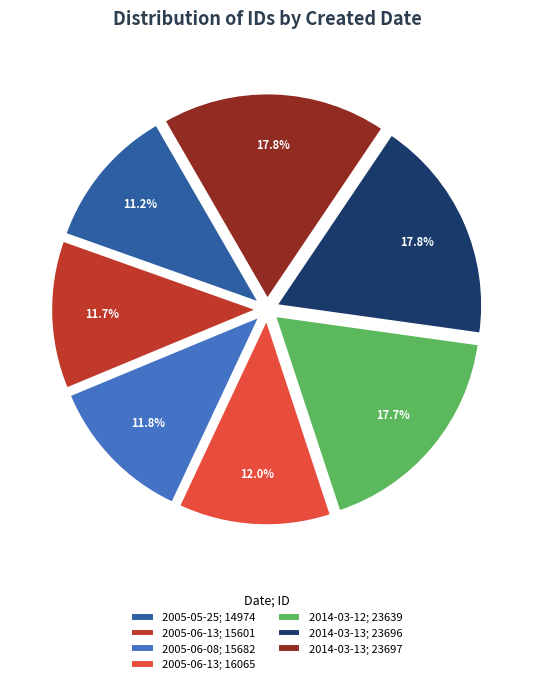

Does any single category account for the majority?

No